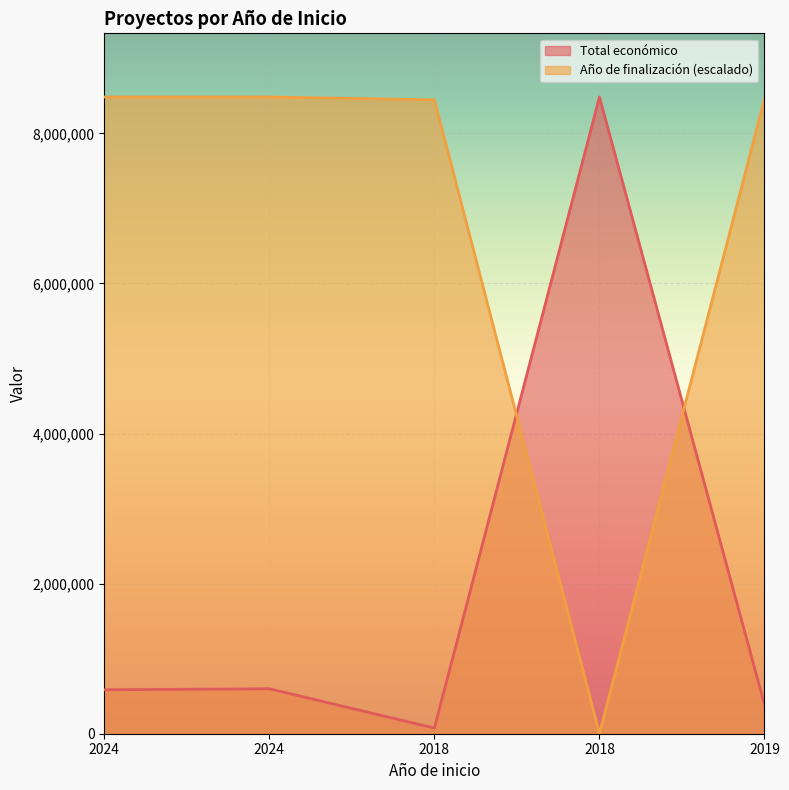

What is the label of the 4th point from the right?

2024